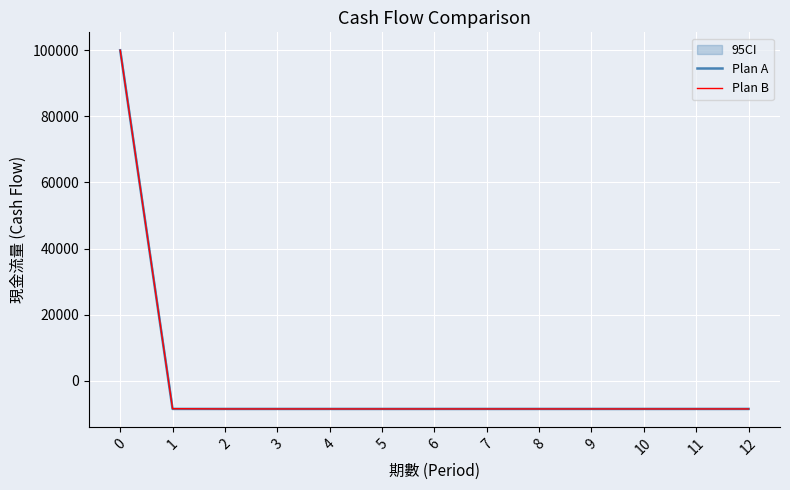

What is the value of the Plan A point at the 13th from the left?

-8538